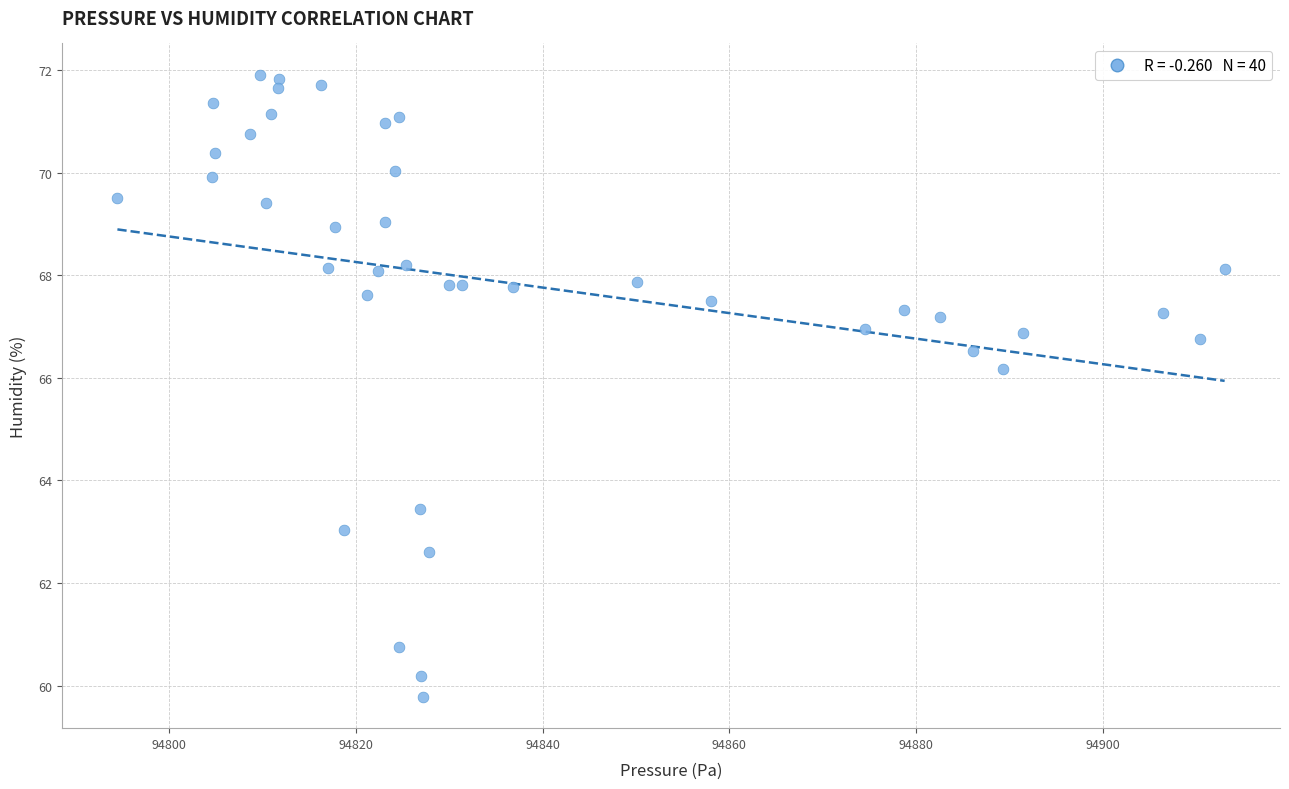

What is the range of X values (max minus min)?

118.6